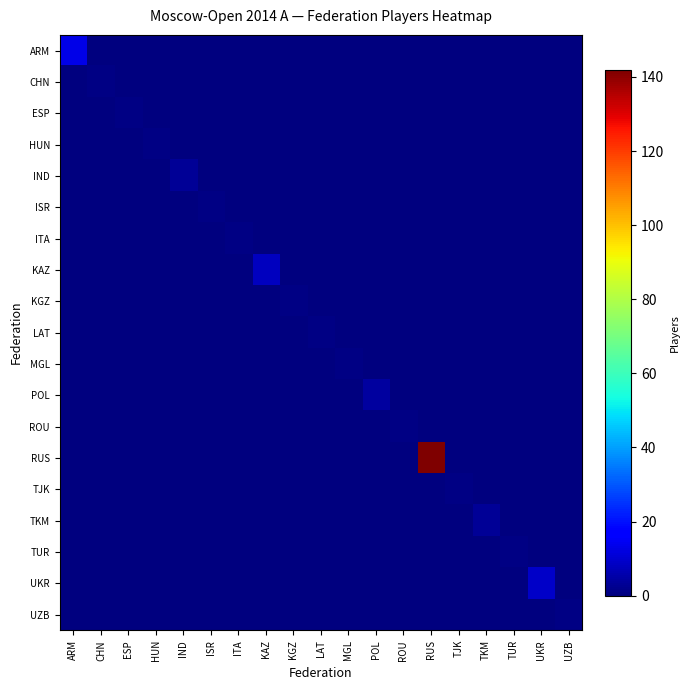

What is the difference between the highest and lowest values at TKM?

3